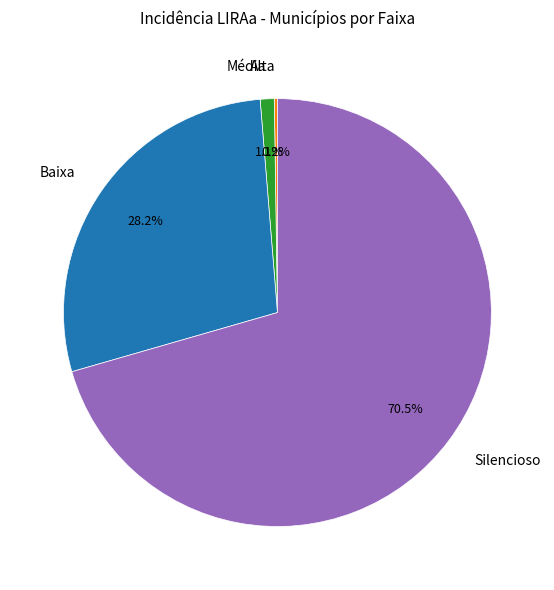

What portion of the pie excludes Média?

98.9%